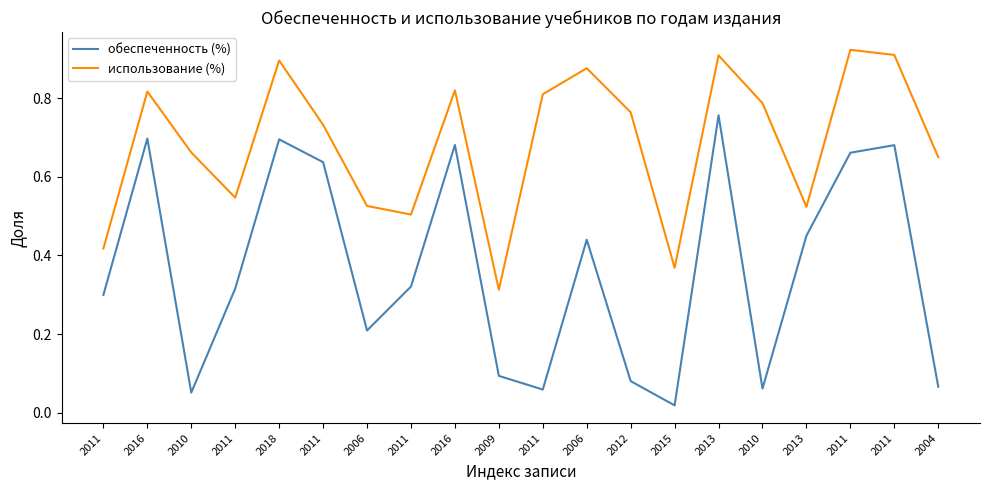

Rank the series by their maximum value, from lowest to highest.

обеспеченность (%), использование (%)